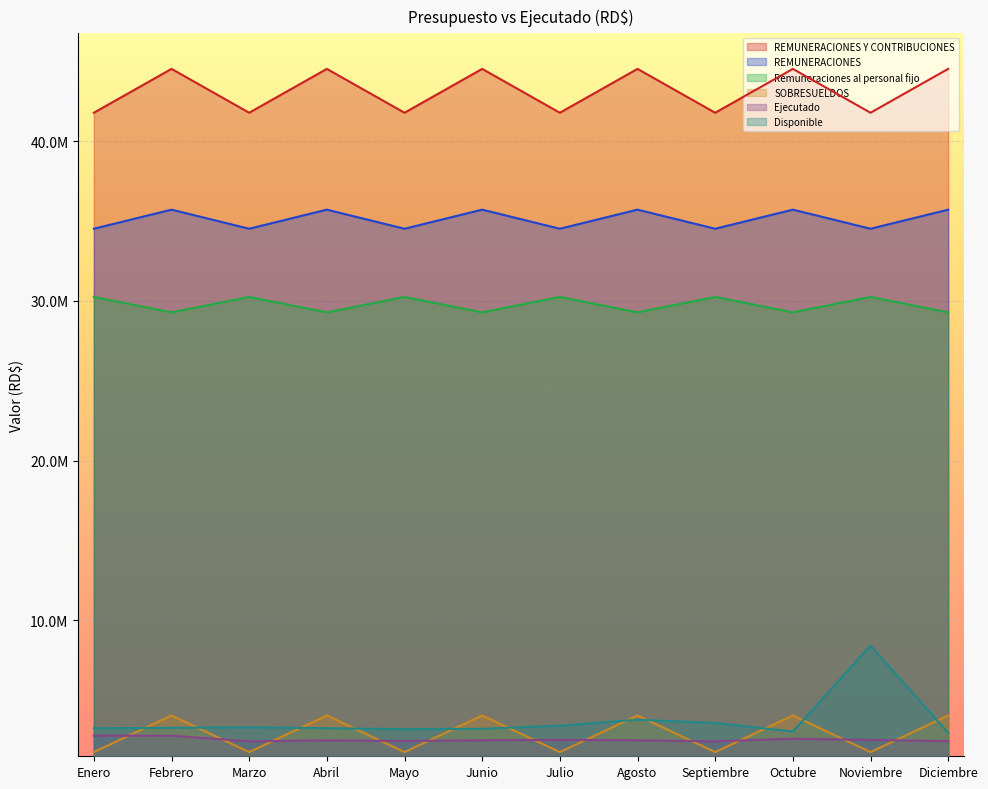

At Octubre, list the series in order from smallest to largest.

Ejecutado, Disponible, SOBRESUELDOS, Remuneraciones al personal fijo, REMUNERACIONES, REMUNERACIONES Y CONTRIBUCIONES